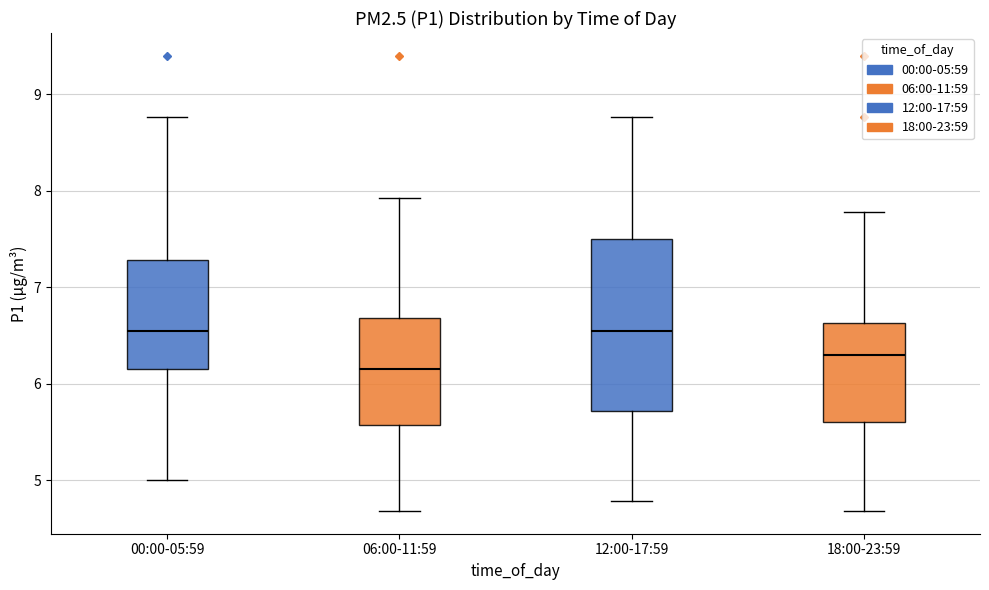

Comparing the boxes themselves (not the whiskers), which one is the tallest?

12:00-17:59